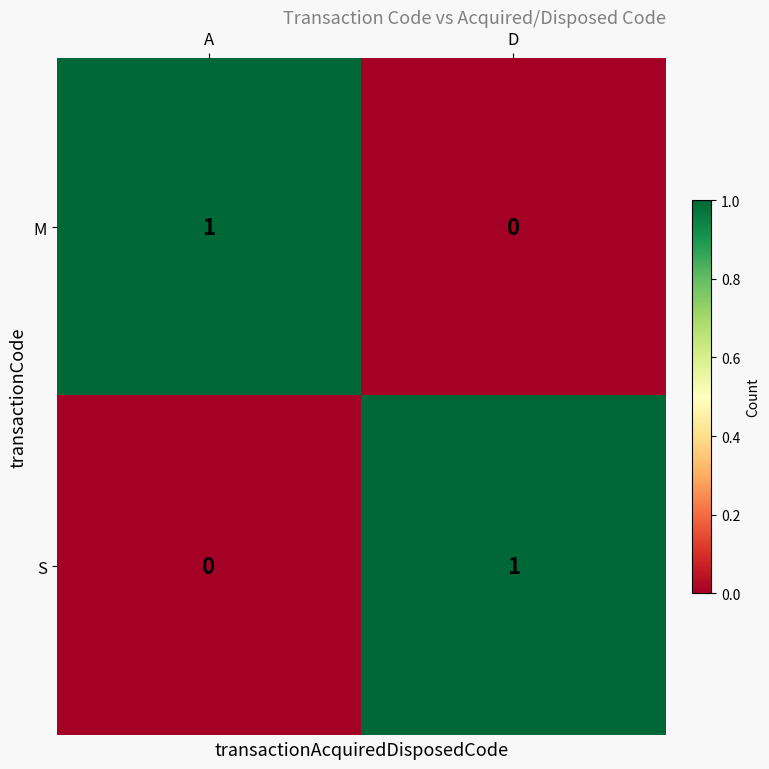

True or false: M has a value of 0 at A.

False